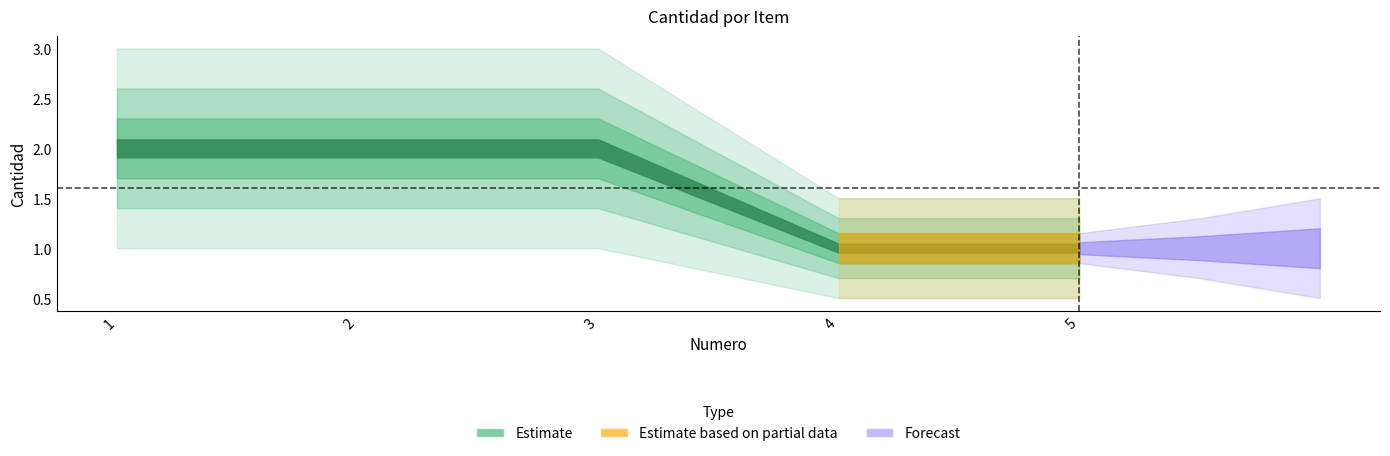

Is it true that the value at 1 is 2?

True